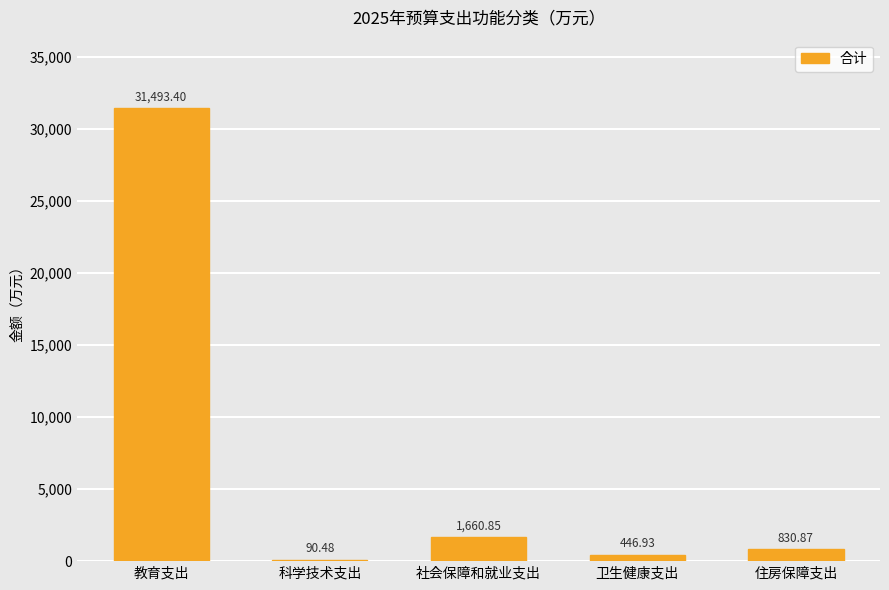

What is the average value?

6904.5